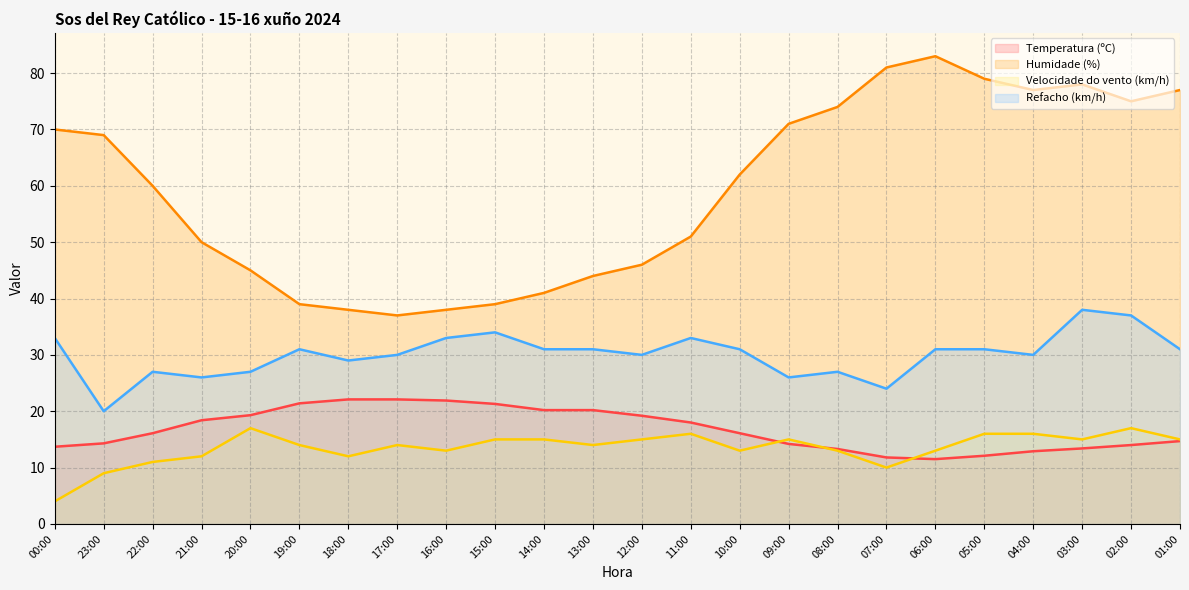

How many intersections are there between Temperatura (ºC) and Velocidade do vento (km/h)?

3